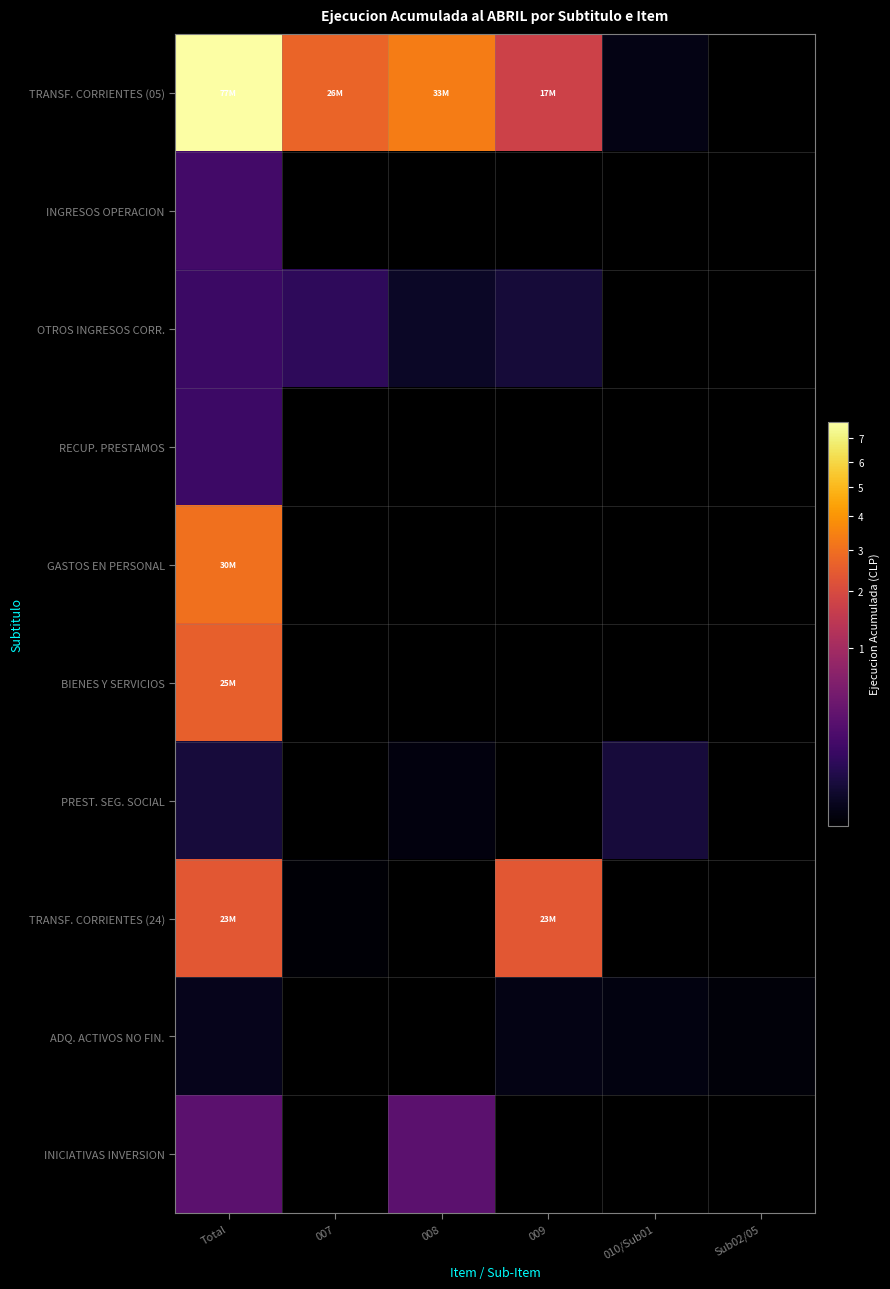

What is the minimum value for INGRESOS OPERACION?

1450843.0